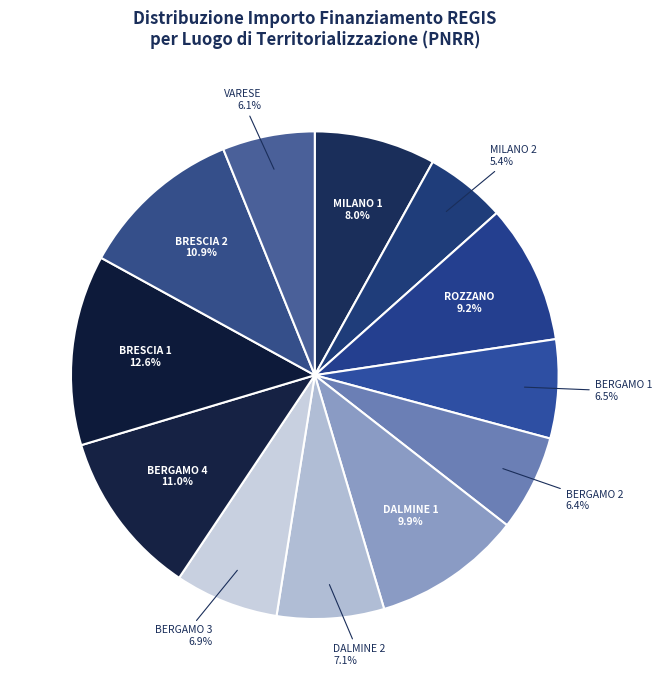

Does any single category account for the majority?

No